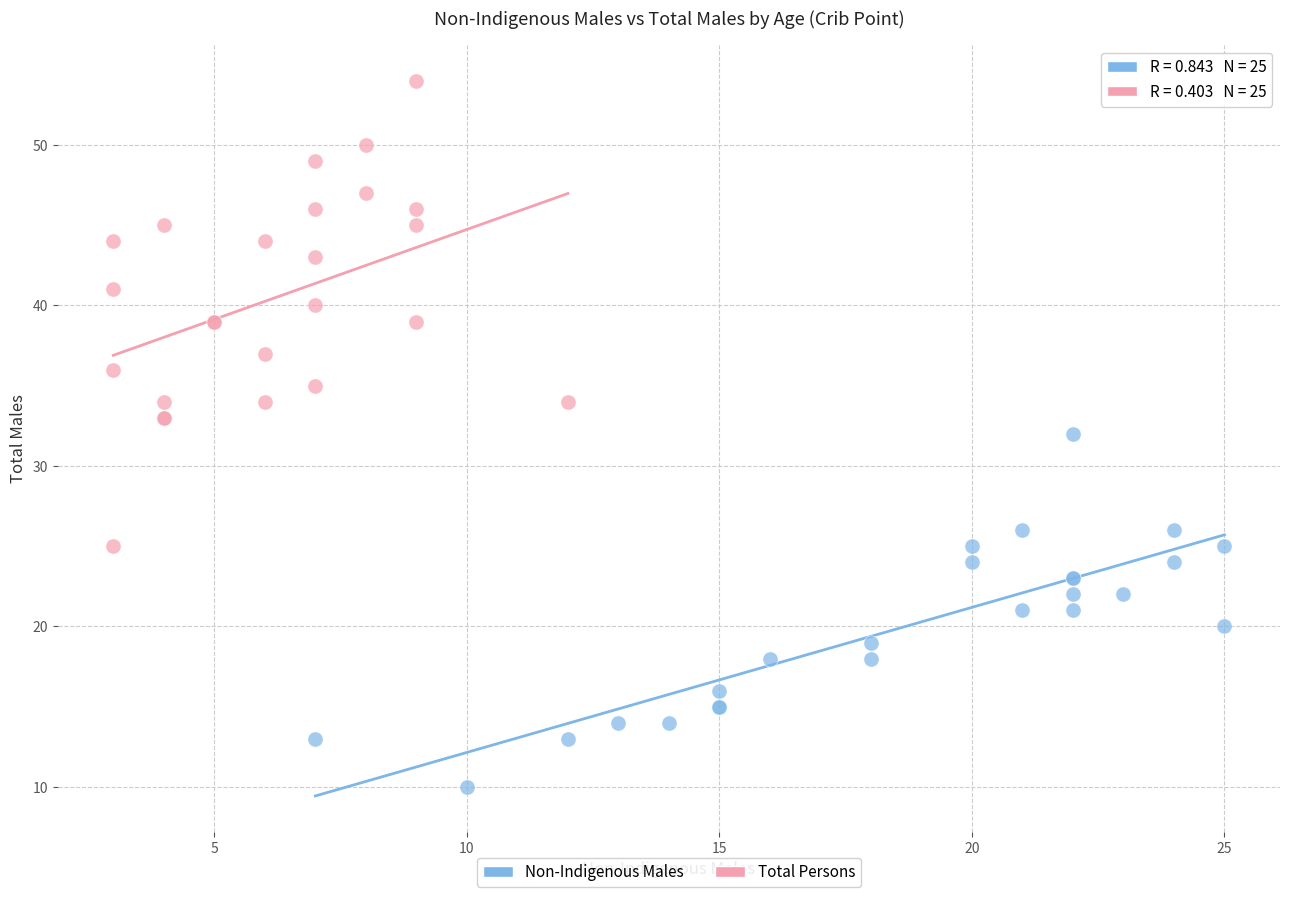

Which series contains the lowest Y value?

Non-Indigenous Males